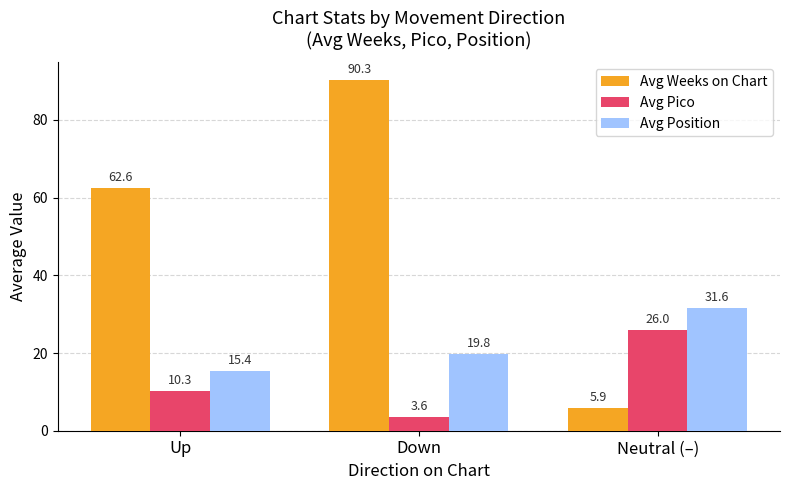

At how many categories does at least one series exceed 83?

1